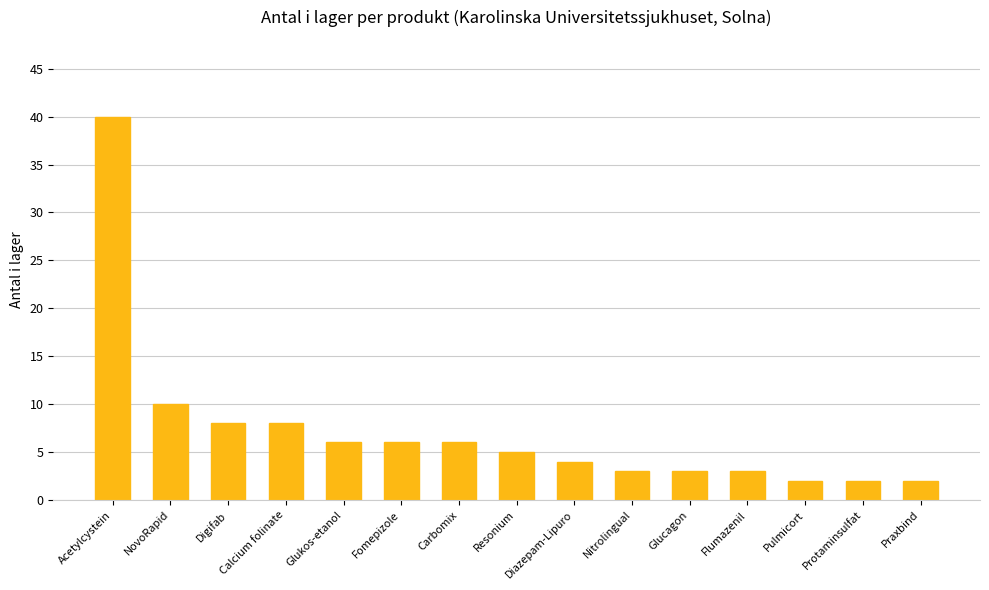

What is the difference between the maximum and minimum values?

38